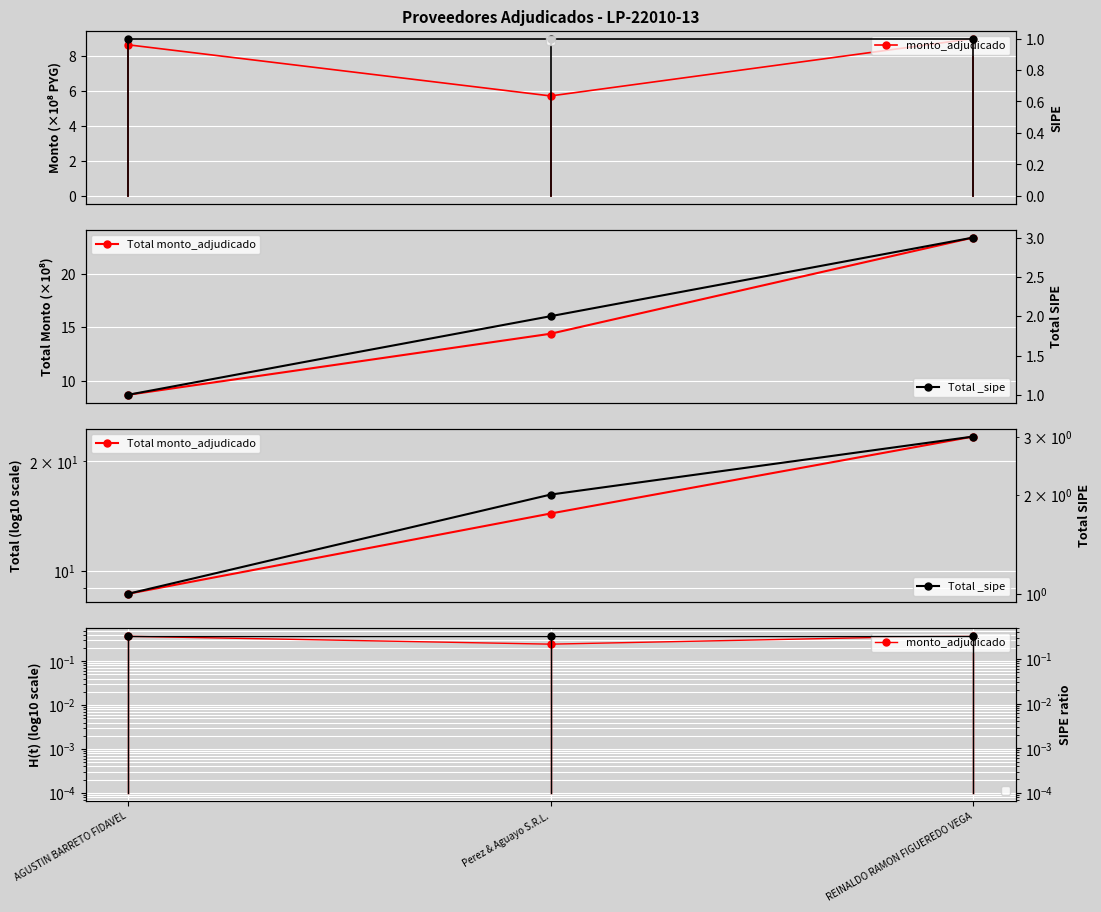

What is the maximum value shown in the chart?

23.4